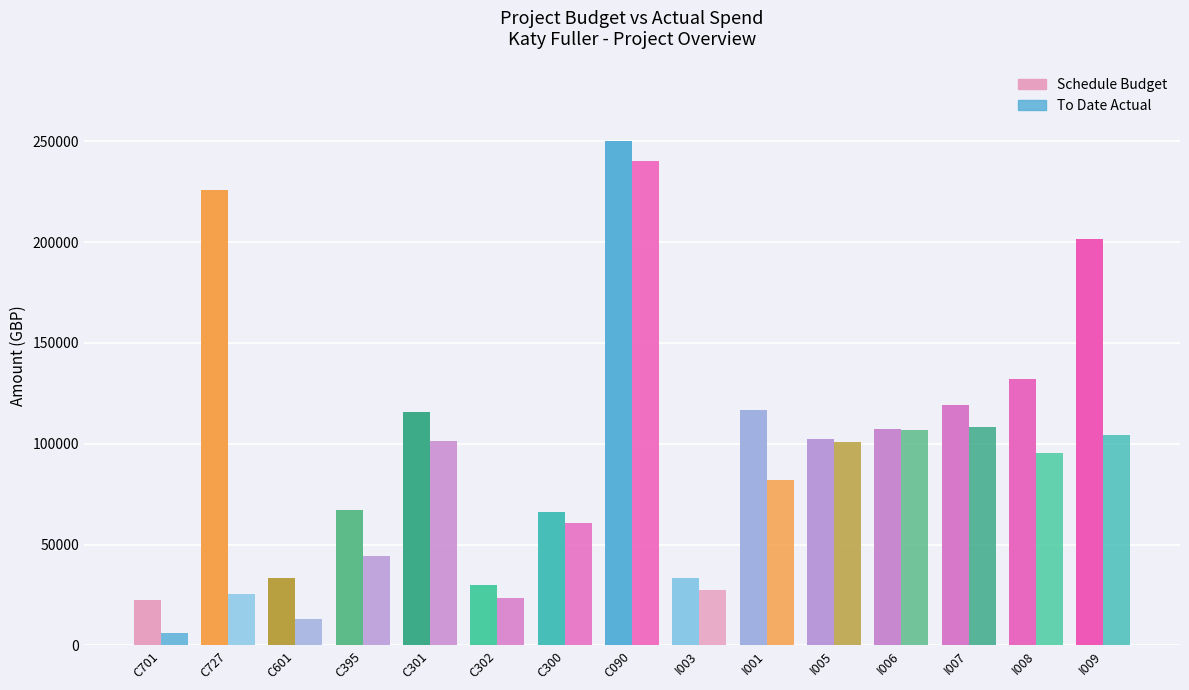

How many bars are there in each group?

2